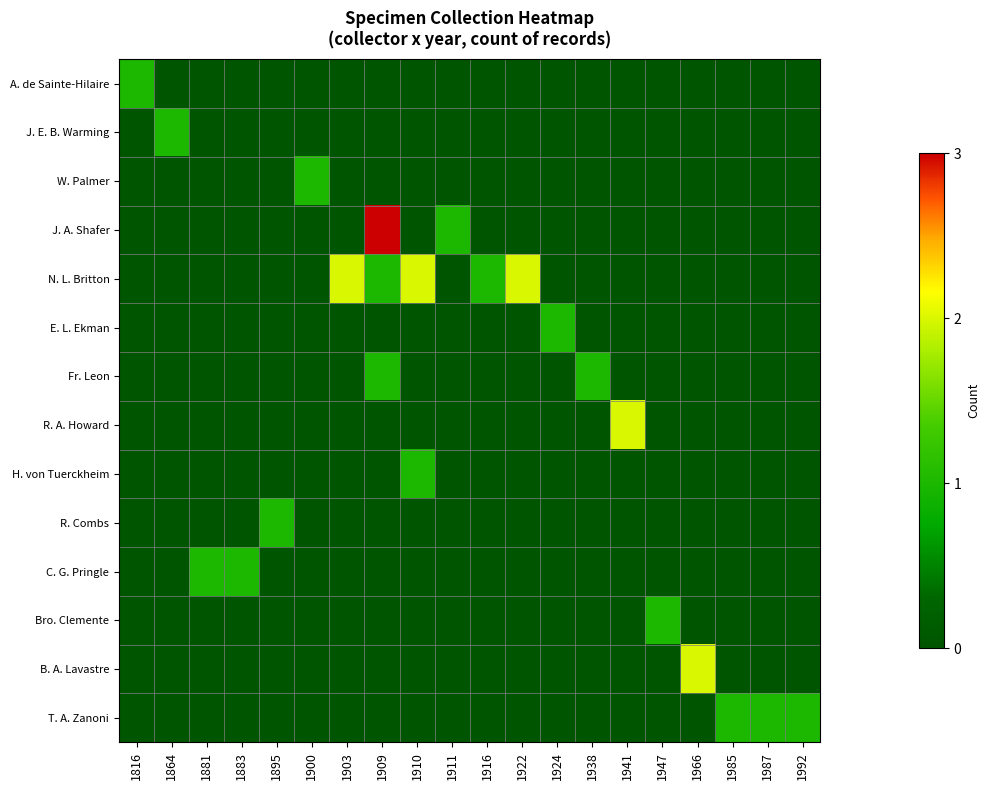

Between 1916 and 1924, which series saw the biggest shift?

N. L. Britton